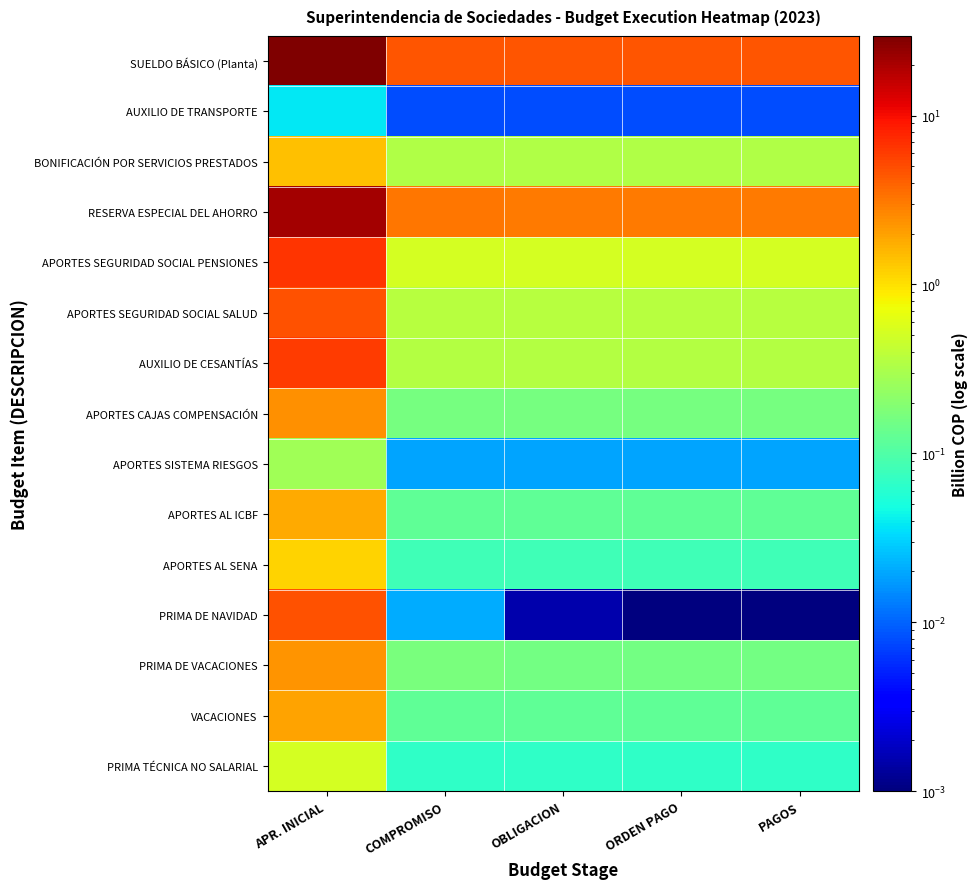

Reading left to right, list all the values displayed in this chart.

SUELDO BÁSICO (Planta): APR. INICIAL=29.6	COMPROMISO=4.7	OBLIGACION=4.5	ORDEN PAGO=4.5	PAGOS=4.5
AUXILIO DE TRANSPORTE: APR. INICIAL=0.0	COMPROMISO=0.0	OBLIGACION=0.0	ORDEN PAGO=0.0	PAGOS=0.0
BONIFICACIÓN POR SERVICIOS PRESTADOS: APR. INICIAL=1.4	COMPROMISO=0.3	OBLIGACION=0.3	ORDEN PAGO=0.3	PAGOS=0.3
RESERVA ESPECIAL DEL AHORRO: APR. INICIAL=20.6	COMPROMISO=3.1	OBLIGACION=3.1	ORDEN PAGO=3.0	PAGOS=3.0
APORTES SEGURIDAD SOCIAL PENSIONES: APR. INICIAL=6.7	COMPROMISO=0.5	OBLIGACION=0.5	ORDEN PAGO=0.5	PAGOS=0.5
APORTES SEGURIDAD SOCIAL SALUD: APR. INICIAL=4.7	COMPROMISO=0.4	OBLIGACION=0.4	ORDEN PAGO=0.4	PAGOS=0.4
AUXILIO DE CESANTÍAS: APR. INICIAL=6.1	COMPROMISO=0.3	OBLIGACION=0.3	ORDEN PAGO=0.3	PAGOS=0.3
APORTES CAJAS COMPENSACIÓN: APR. INICIAL=2.4	COMPROMISO=0.2	OBLIGACION=0.2	ORDEN PAGO=0.2	PAGOS=0.2
APORTES SISTEMA RIESGOS: APR. INICIAL=0.3	COMPROMISO=0.0	OBLIGACION=0.0	ORDEN PAGO=0.0	PAGOS=0.0
APORTES AL ICBF: APR. INICIAL=1.8	COMPROMISO=0.1	OBLIGACION=0.1	ORDEN PAGO=0.1	PAGOS=0.1
APORTES AL SENA: APR. INICIAL=1.2	COMPROMISO=0.1	OBLIGACION=0.1	ORDEN PAGO=0.1	PAGOS=0.1
PRIMA DE NAVIDAD: APR. INICIAL=4.8	COMPROMISO=0.0	OBLIGACION=0.0	ORDEN PAGO=0.0	PAGOS=0.0
PRIMA DE VACACIONES: APR. INICIAL=2.3	COMPROMISO=0.2	OBLIGACION=0.2	ORDEN PAGO=0.2	PAGOS=0.2
VACACIONES: APR. INICIAL=1.9	COMPROMISO=0.1	OBLIGACION=0.1	ORDEN PAGO=0.1	PAGOS=0.1
PRIMA TÉCNICA NO SALARIAL: APR. INICIAL=0.5	COMPROMISO=0.1	OBLIGACION=0.1	ORDEN PAGO=0.1	PAGOS=0.1